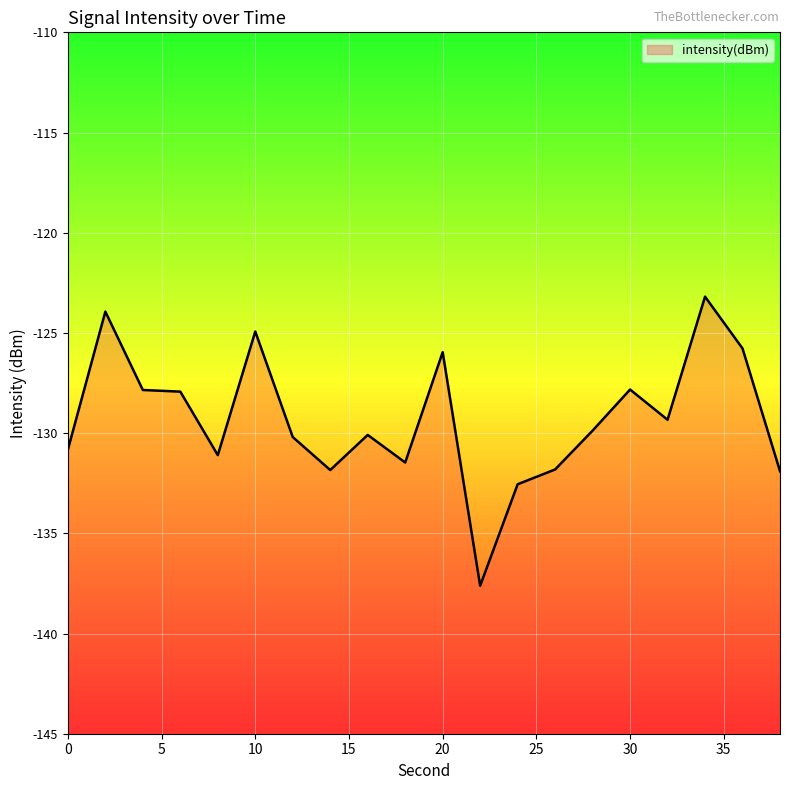

Does the chart display data point markers on the line(s)?

No